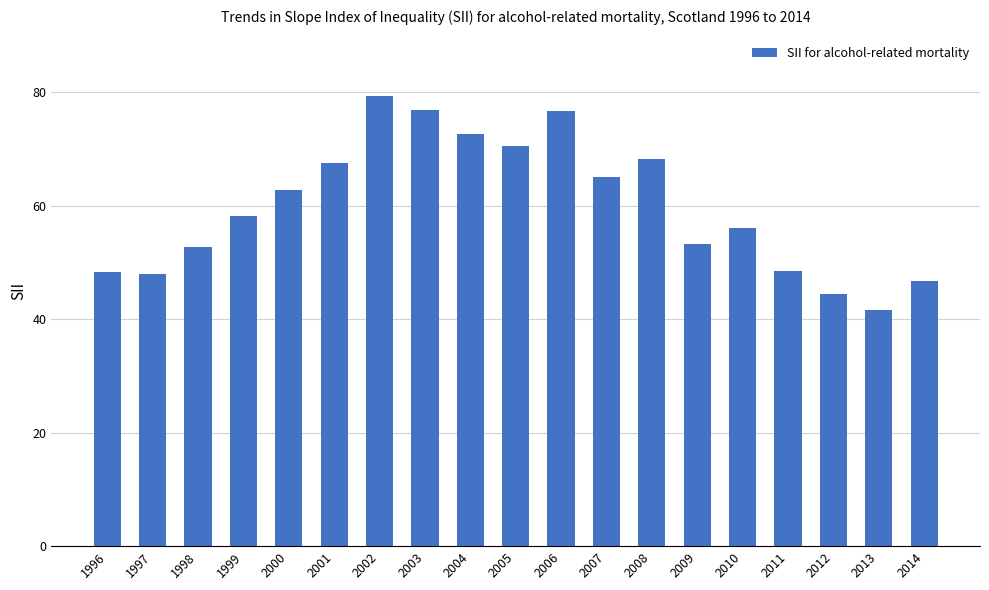

What is the smallest value displayed?

41.6